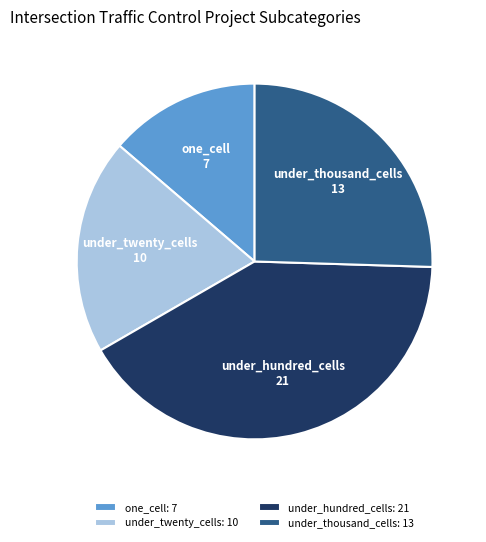

Is it true that one_cell is 8% of the pie?

False